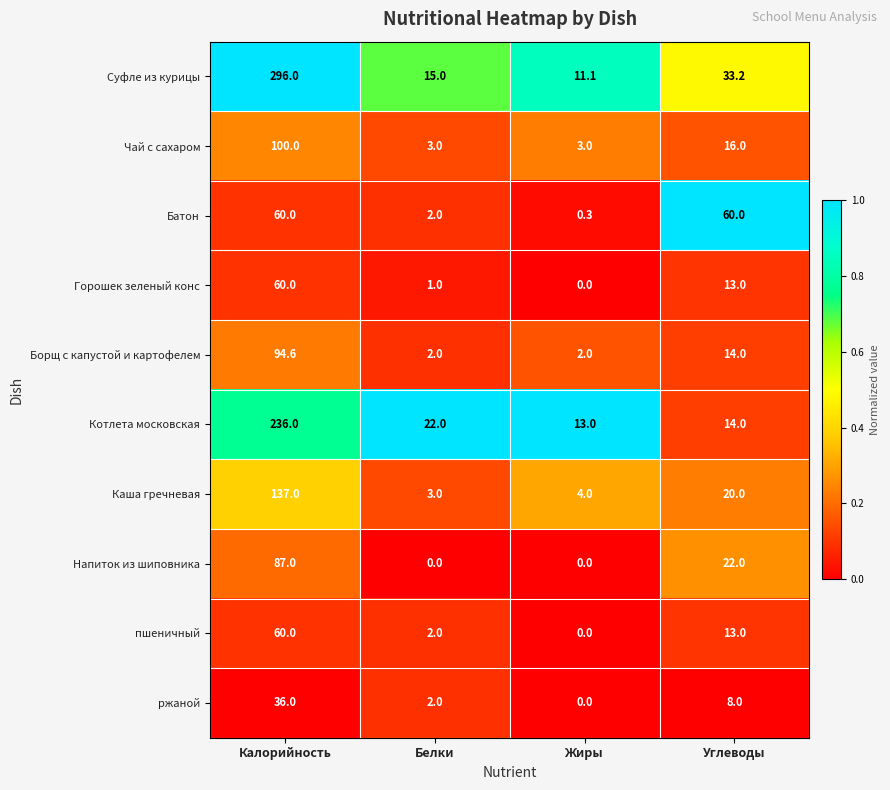

The Каша гречневая series shows 3.0 at Белки. True or false?

True